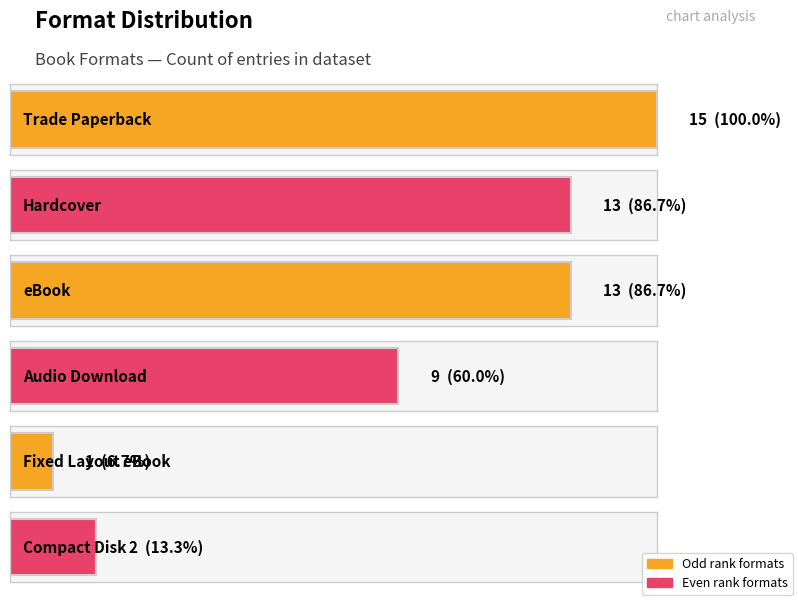

At which label is the value closest to 8?

Audio Download